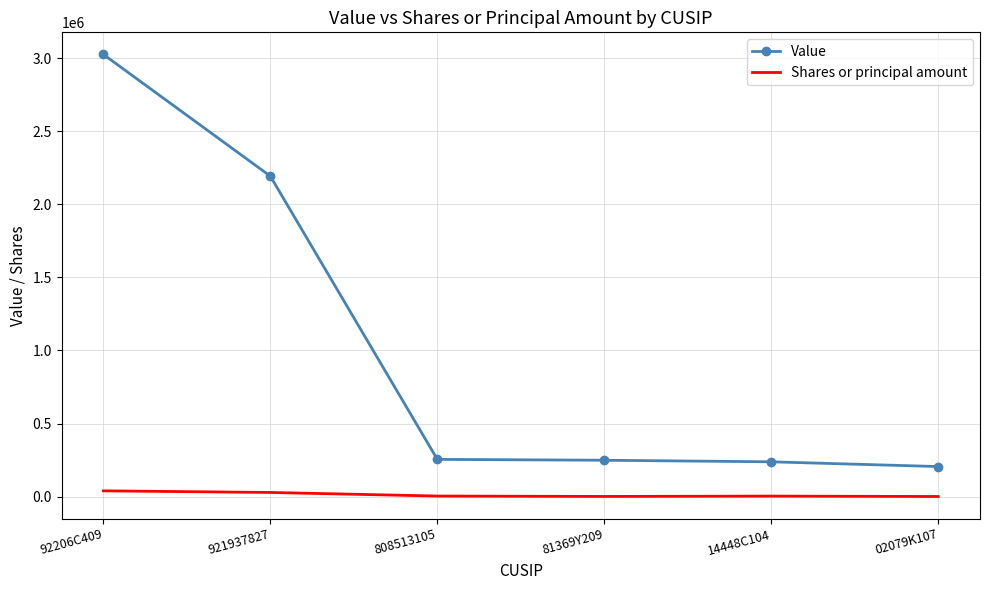

At which category is the sum across all series the highest?

92206C409